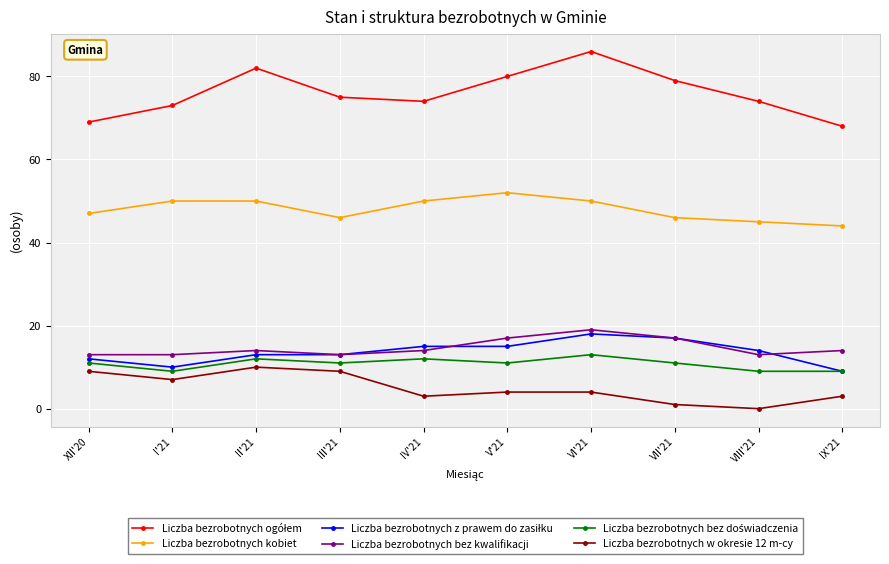

What is the difference between the highest and lowest values at VI'21?

82